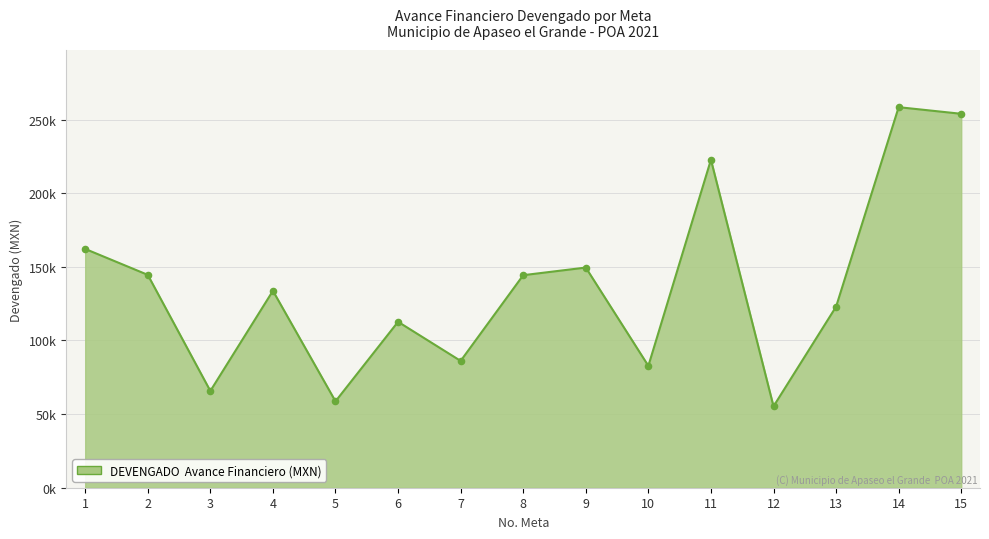

Between 13 and 6, which is larger?

13